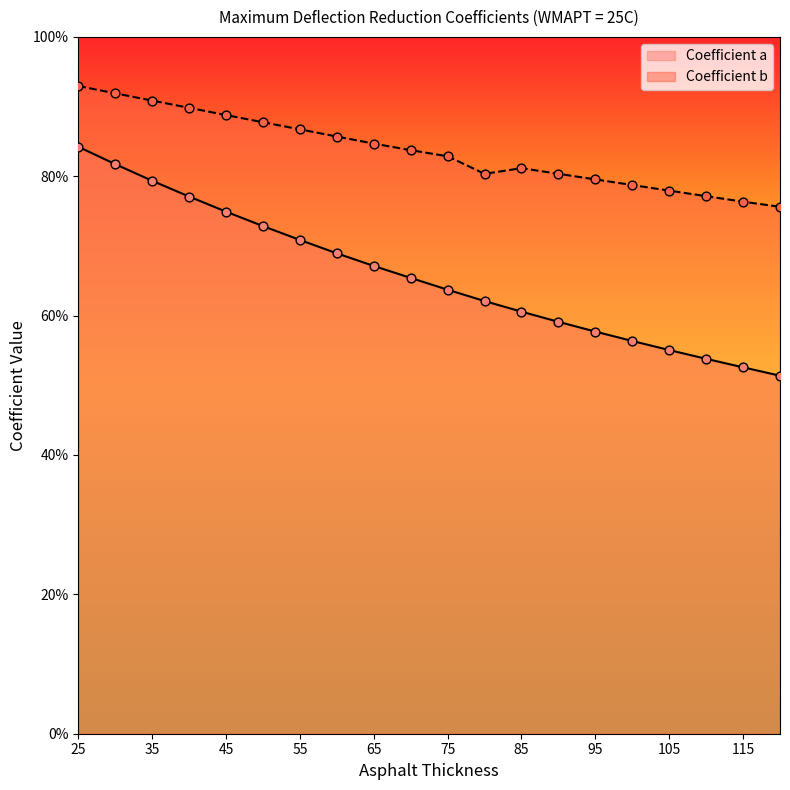

Is the value of Coefficient b at 55 greater than the value of Coefficient a at 30?

Yes